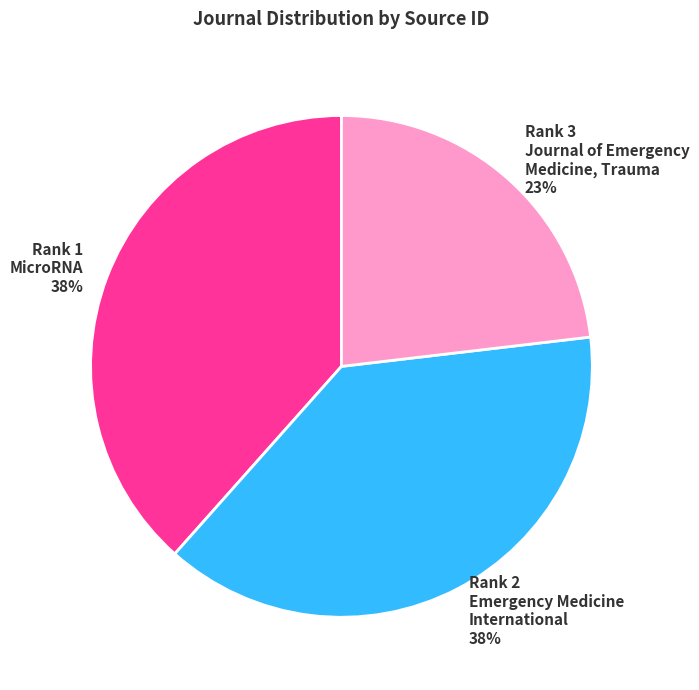

Is there a majority slice in this chart?

No